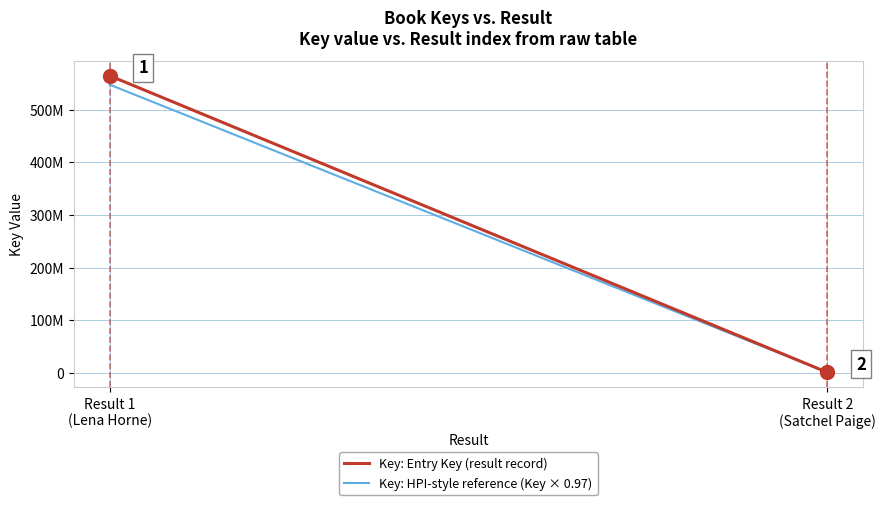

Which series has the largest total across all categories?

Key: Entry Key (result record)